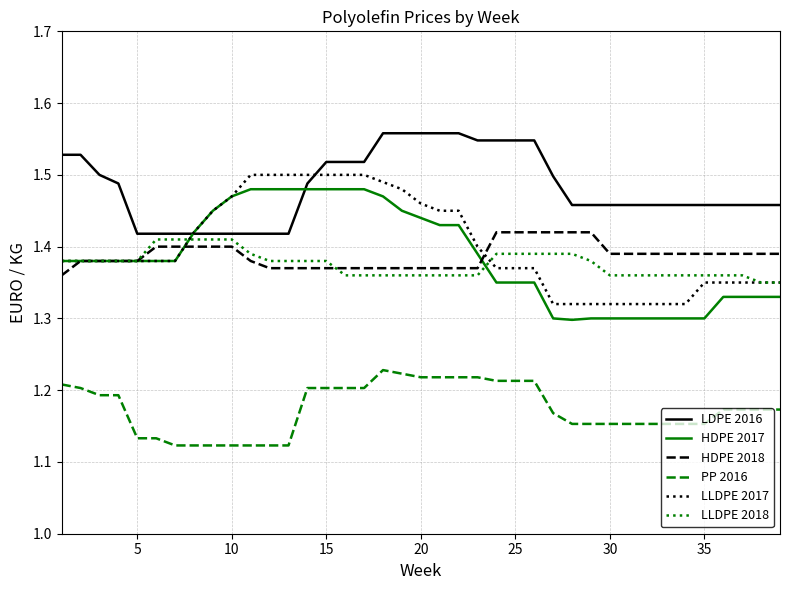

Which series has the largest total across all categories?

LDPE 2016